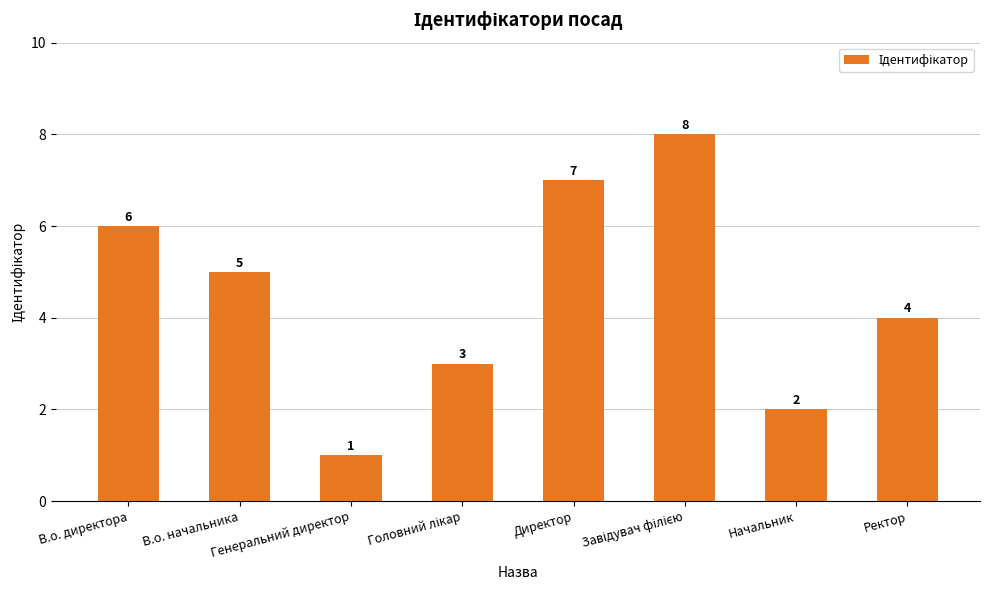

Is it true that the value at Ректор is 4?

True